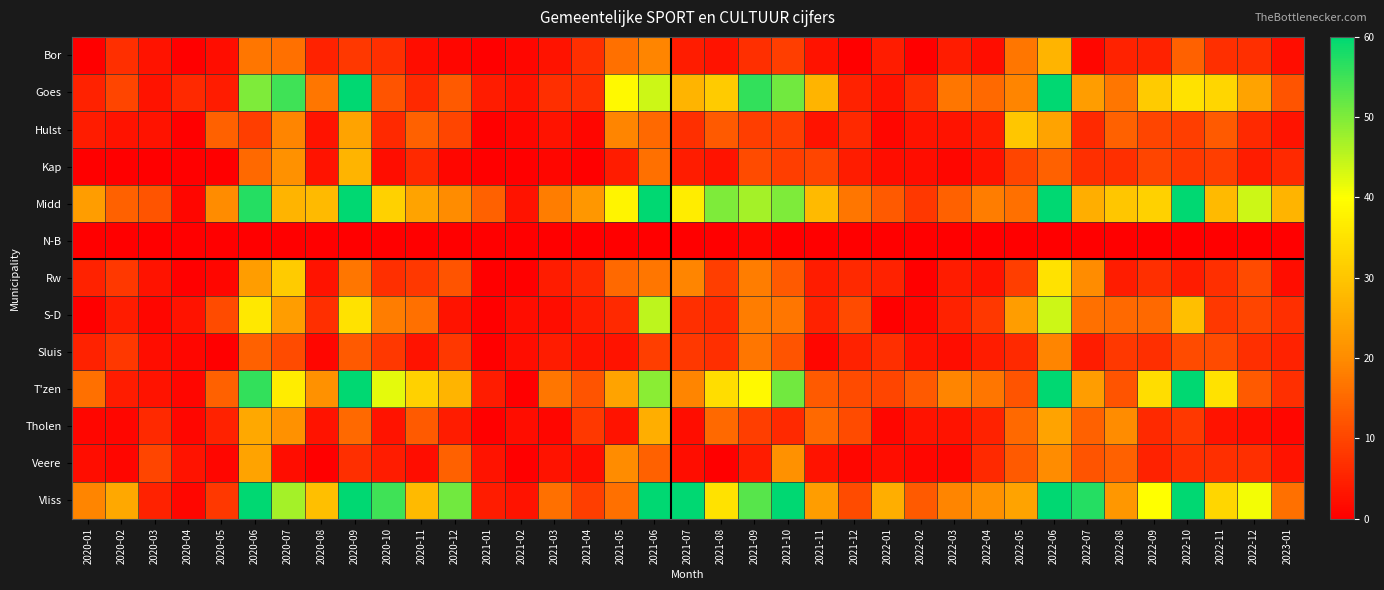

At 2022-08, list the series in order from largest to smallest.

Midd, Vliss, Tholen, Goes, S-D, Hulst, Veere, T'zen, Sluis, Kap, Bor, Rw, N-B